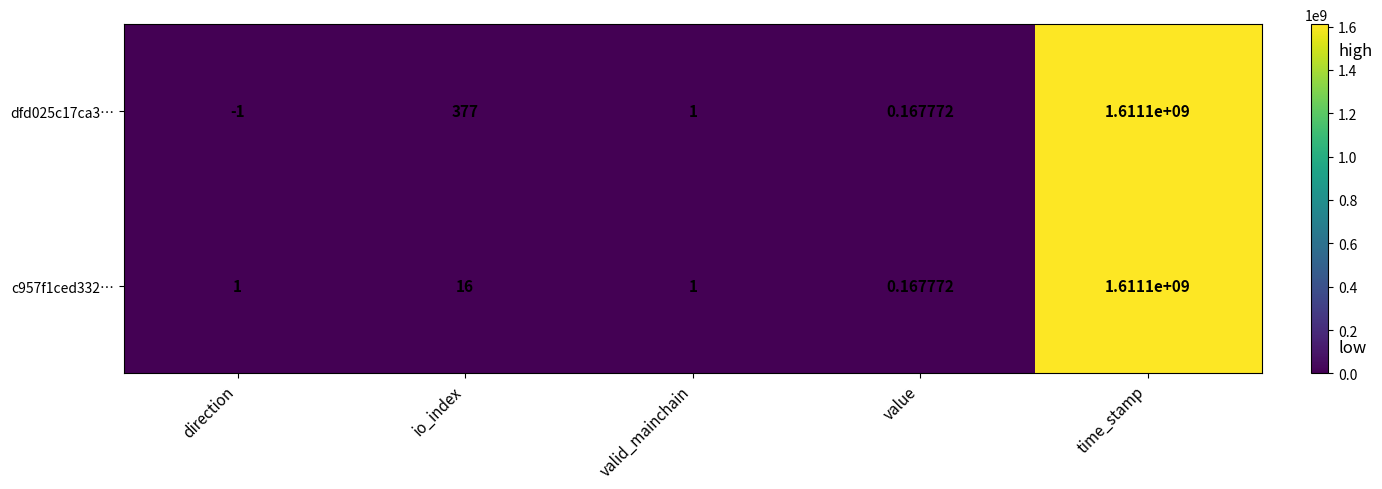

Is the value of dfd025c17ca3… at io_index greater than the value of c957f1ced332… at valid_mainchain?

Yes